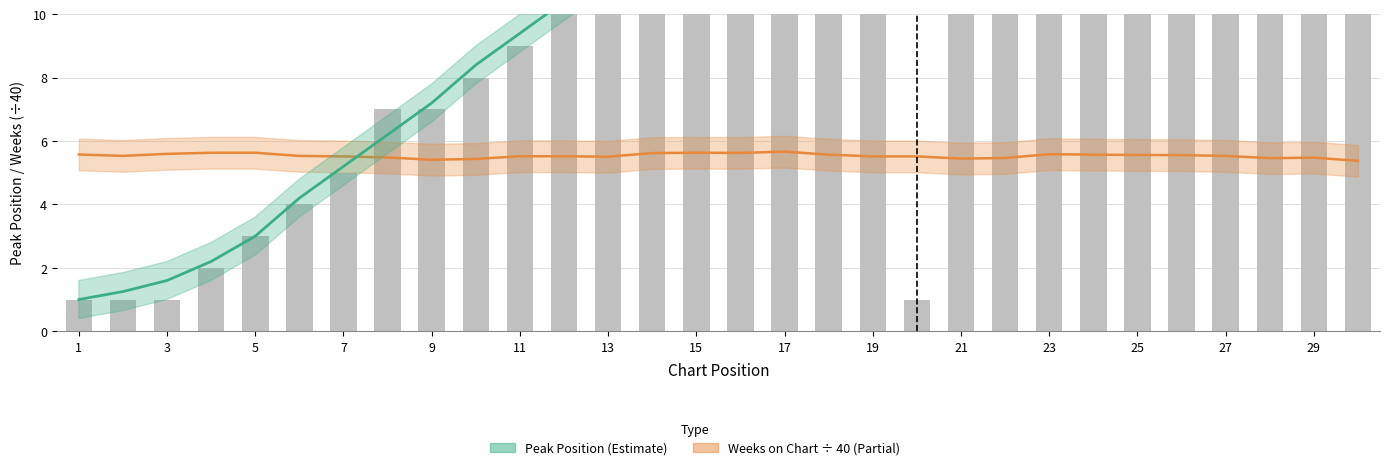

What is the spread (max minus min) of values at 1?

4.6